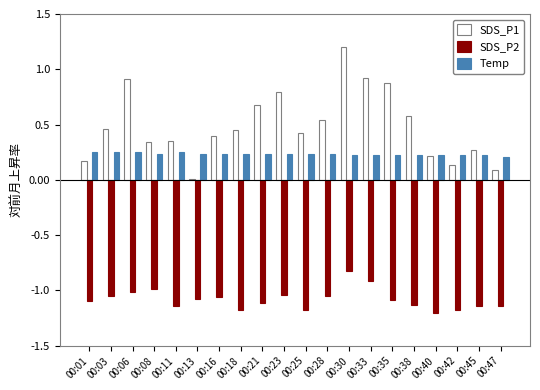

Which series has the widest spread of values?

SDS_P1